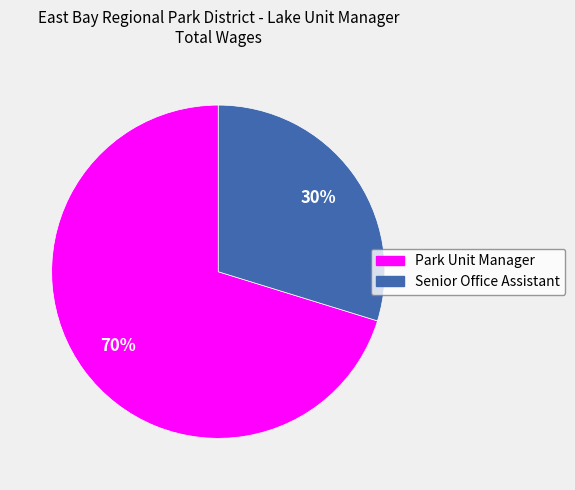

Which slice represents more than half of the pie?

Park Unit Manager